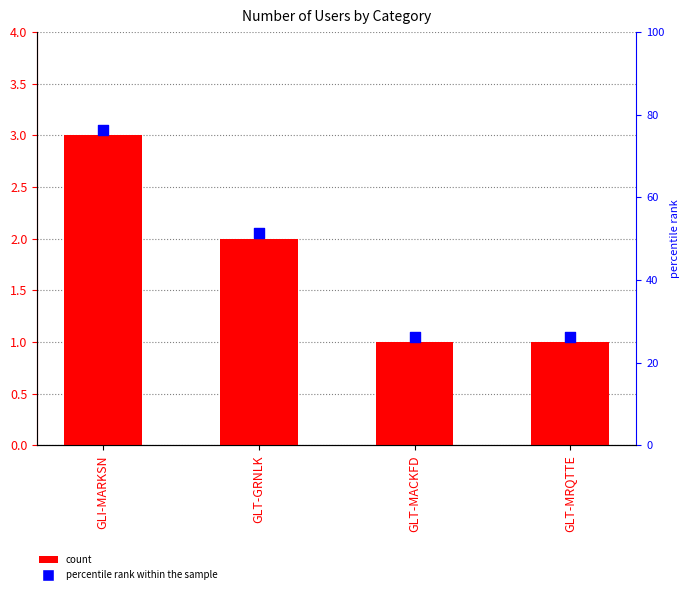

Which series has the largest total across all categories?

marker